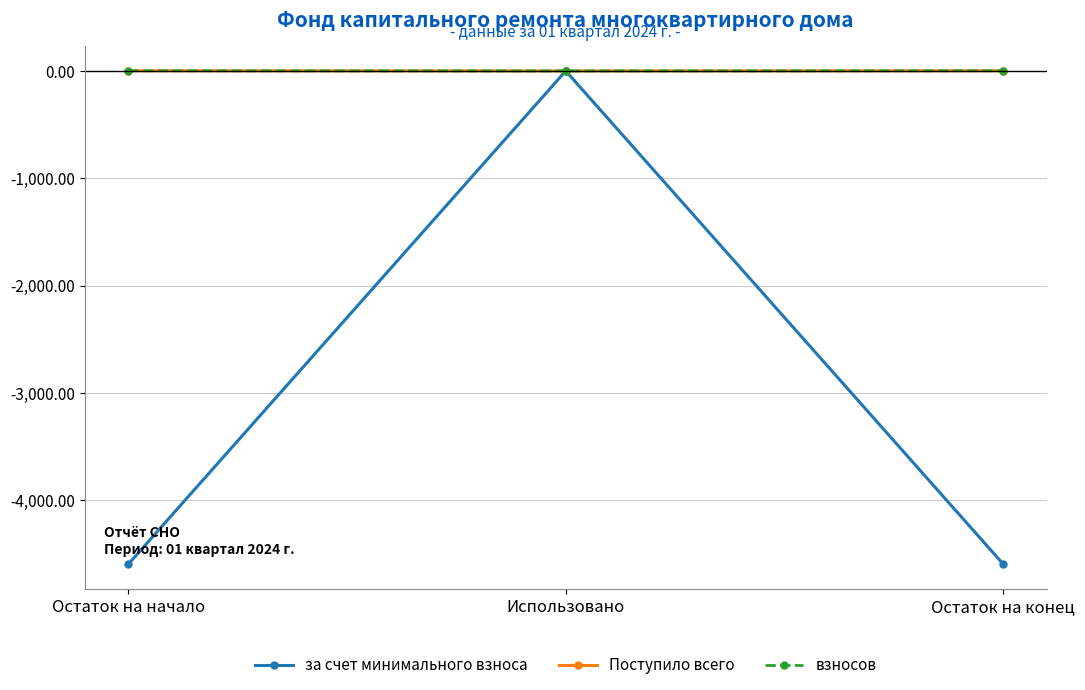

Does the chart have visible grid lines?

Yes